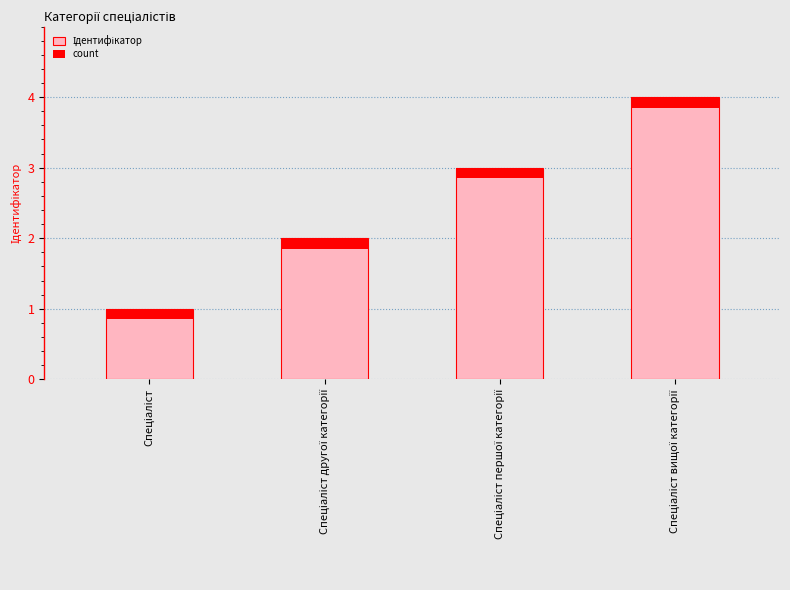

True or false: count has a value of 0.2 at Спеціаліст вищої категорії.

True